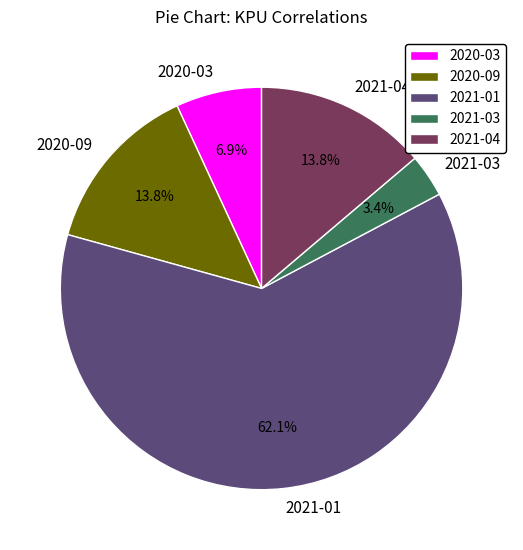

To the nearest percent, what is the difference between the largest and smallest slice percentages?

59%